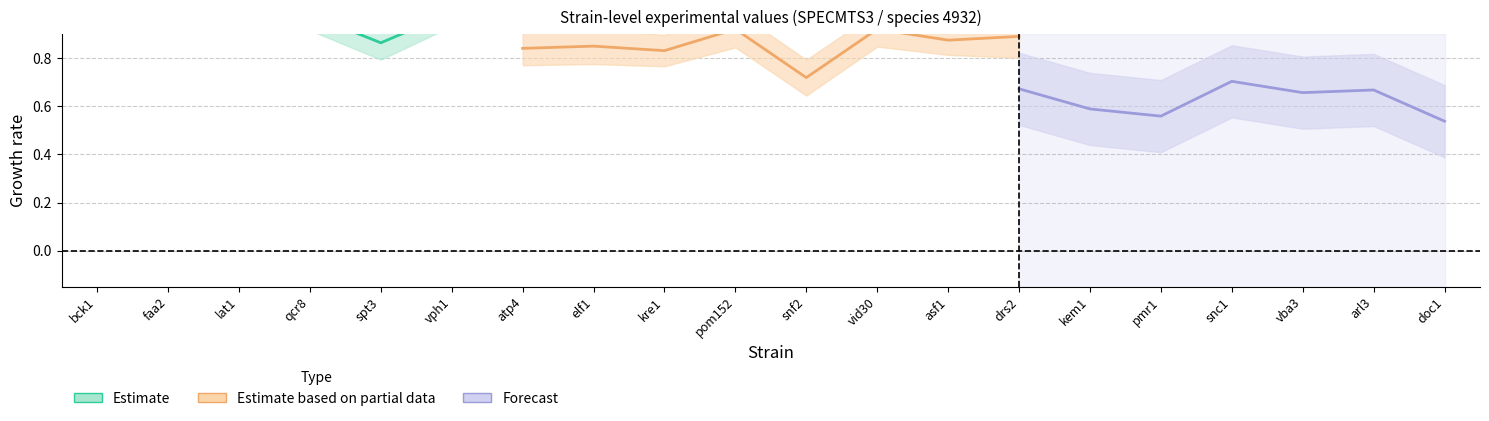

How many interior local valleys does the v_exp_ctrl_n series have?

7